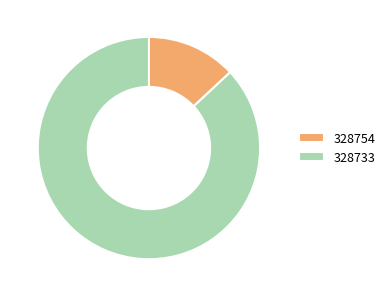

Rank the categories by value from highest to lowest.

328733, 328754